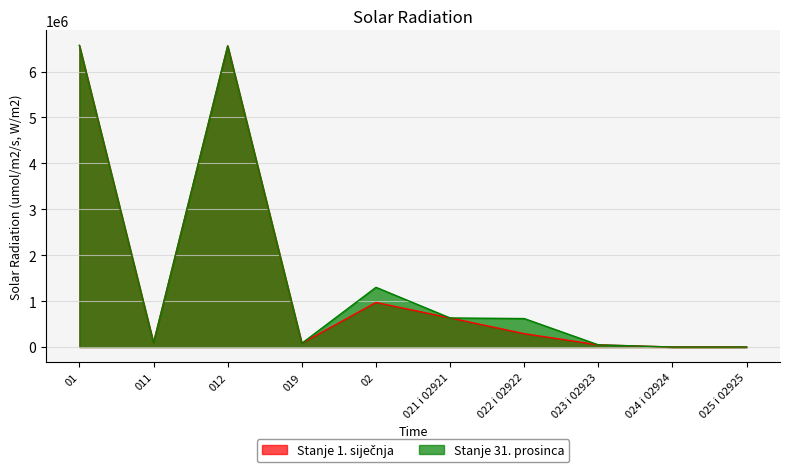

Reading left to right, list all the values displayed in this chart.

Stanje 1. siječnja: 01=6568482.0	011=90604.0	012=6559474.0	019=81596.0	02=970882.0	021 i 02921=633295.0	022 i 02922=290344.0	023 i 02923=47243.0	024 i 02924=0.0	025 i 02925=0.0
Stanje 31. prosinca: 01=6568483.2	011=90604.0	012=6559473.8	019=81594.6	02=1300439.5	021 i 02921=633294.7	022 i 02922=619902.0	023 i 02923=47242.8	024 i 02924=0.0	025 i 02925=0.0